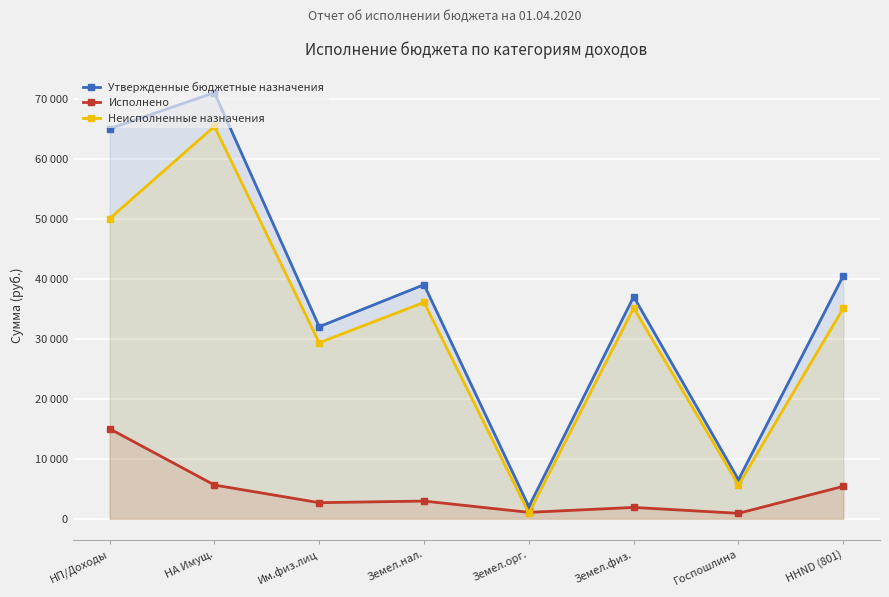

What is the sum of all Утвержденные бюджетные назначения values?

293000.0